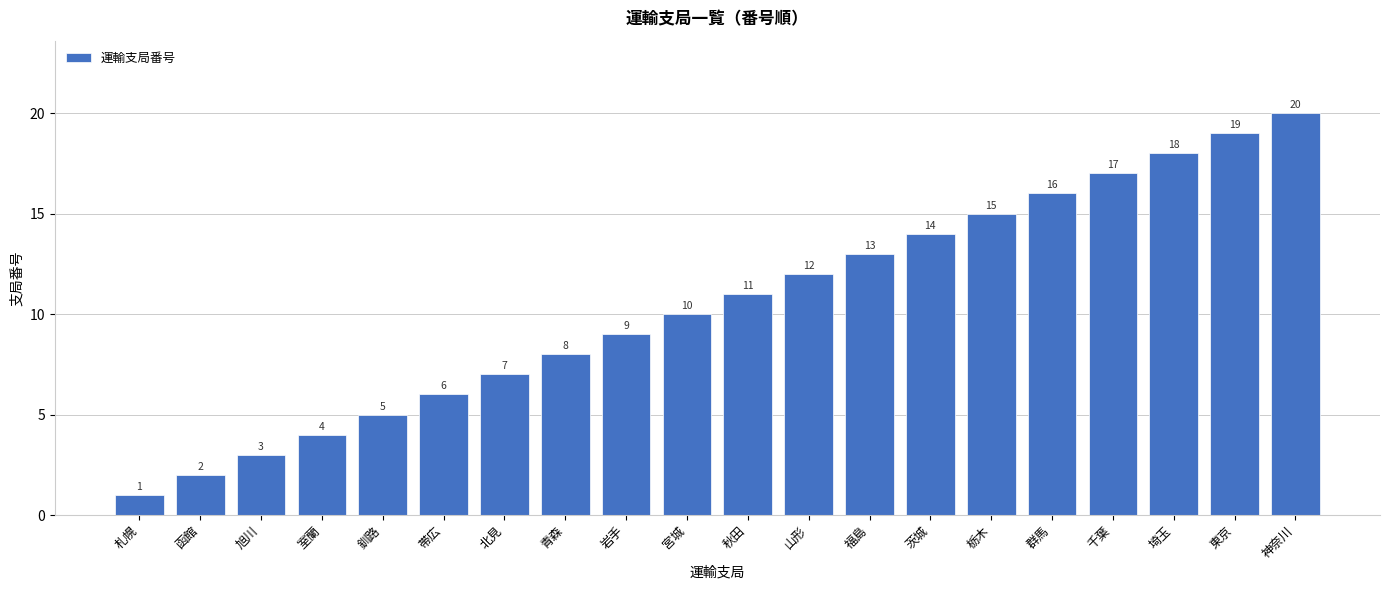

True or false: the data shows 5 at 福島.

False